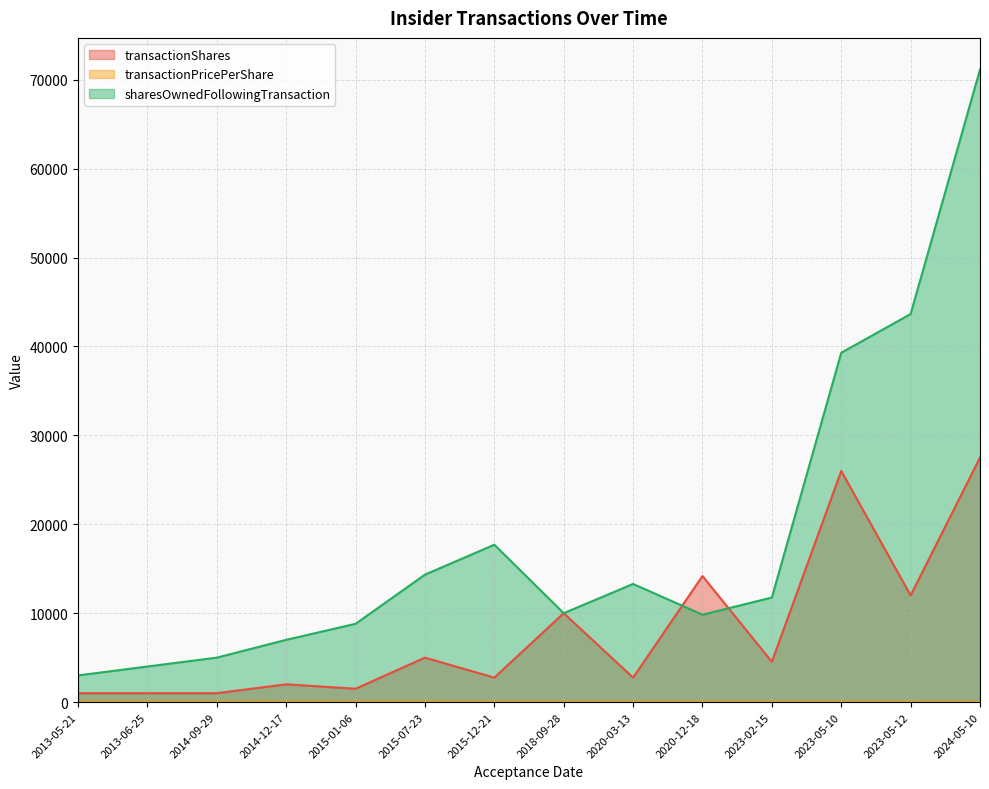

Where is transactionShares nearest to the value 14250?

2020-12-18